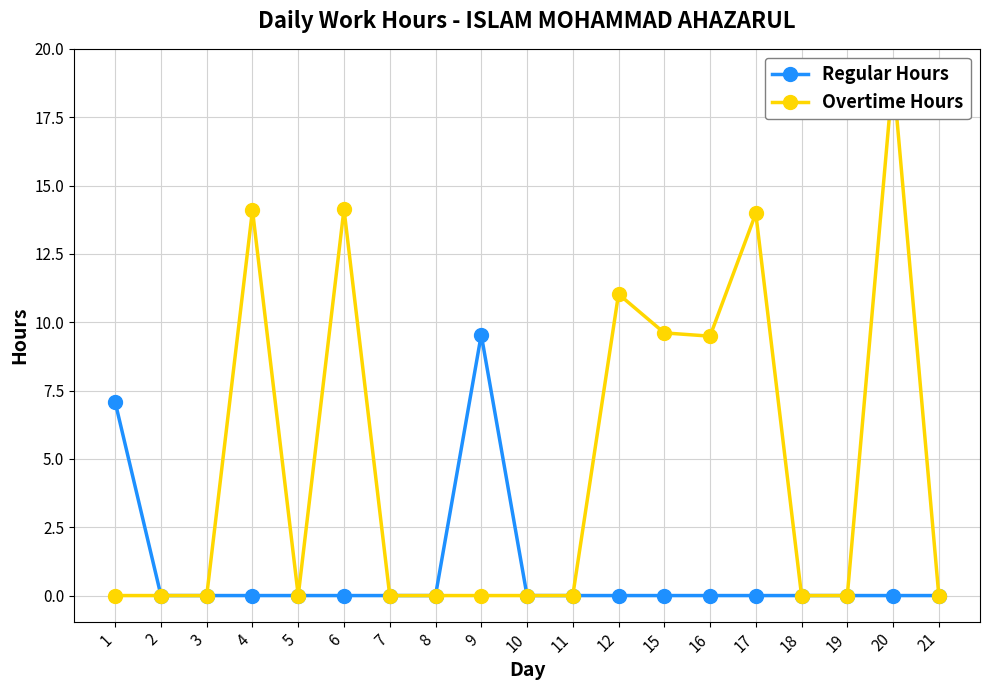

True or false: Overtime Hours and Regular Hours intersect in this chart.

False